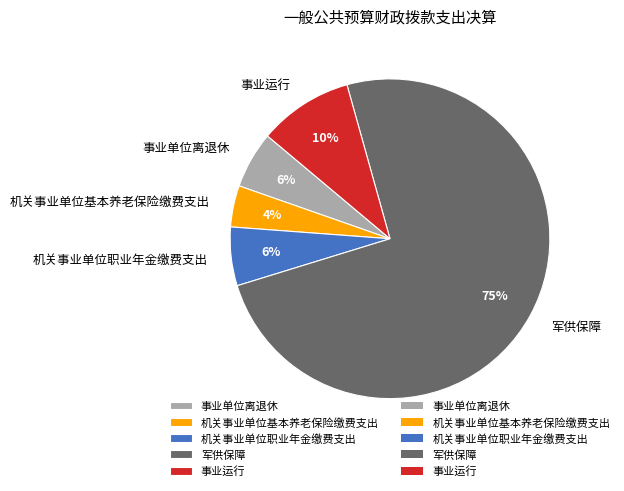

Which has a higher value, 军供保障 or 事业运行?

军供保障